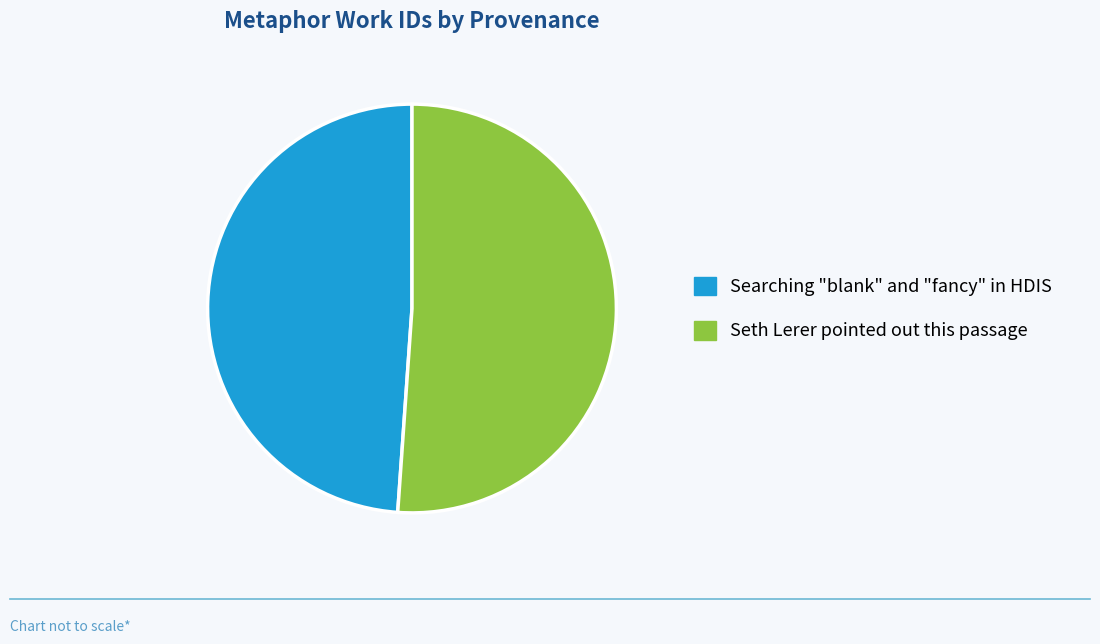

Approximately how many times larger is the value at Seth Lerer pointed out this passage compared to Searching "blank" and "fancy" in HDIS?

1.0